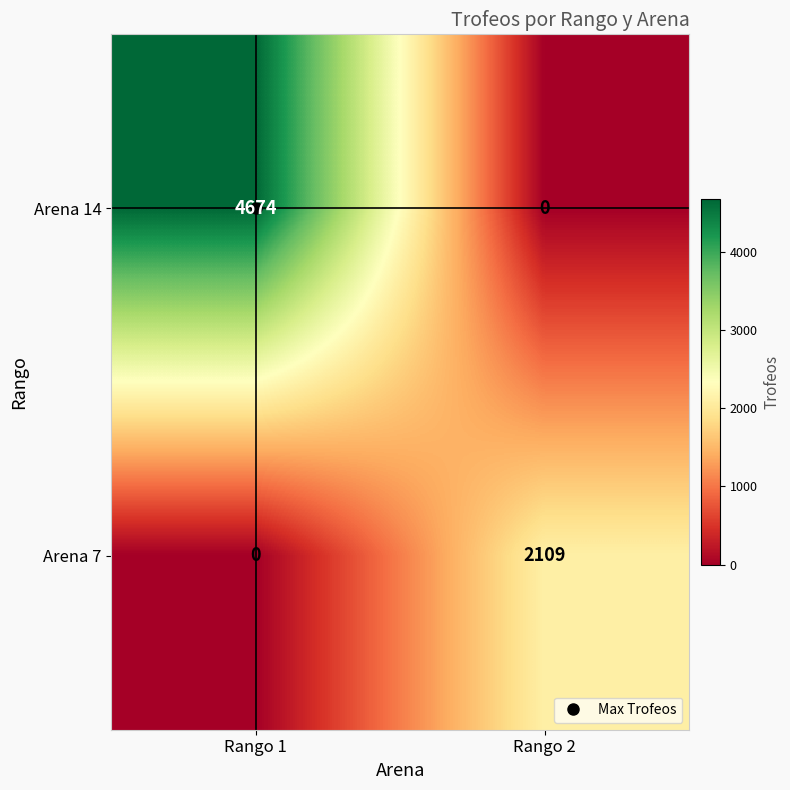

What is the difference between the maximum and minimum values in the Arena 7 series?

2109